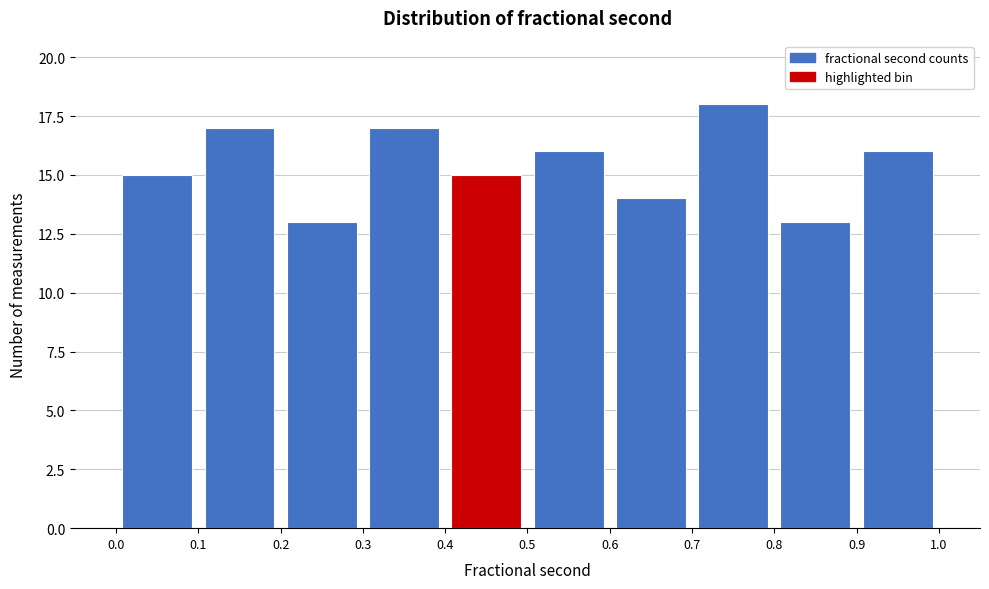

Which range on the x-axis has the tallest bar?

0.7 to 0.8